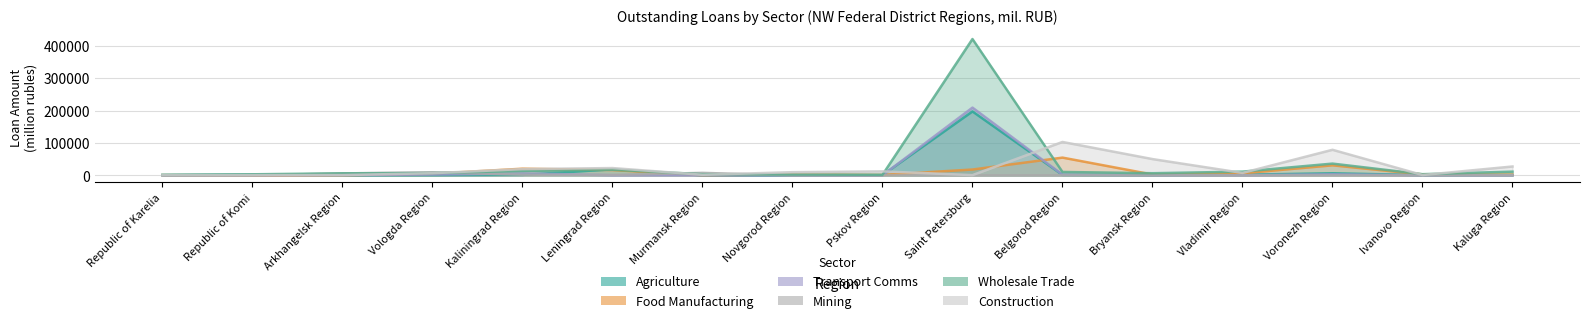

At Ivanovo Region, list the series in order from smallest to largest.

mining, transport_comms, agriculture, construction, food_manufacturing, wholesale_trade